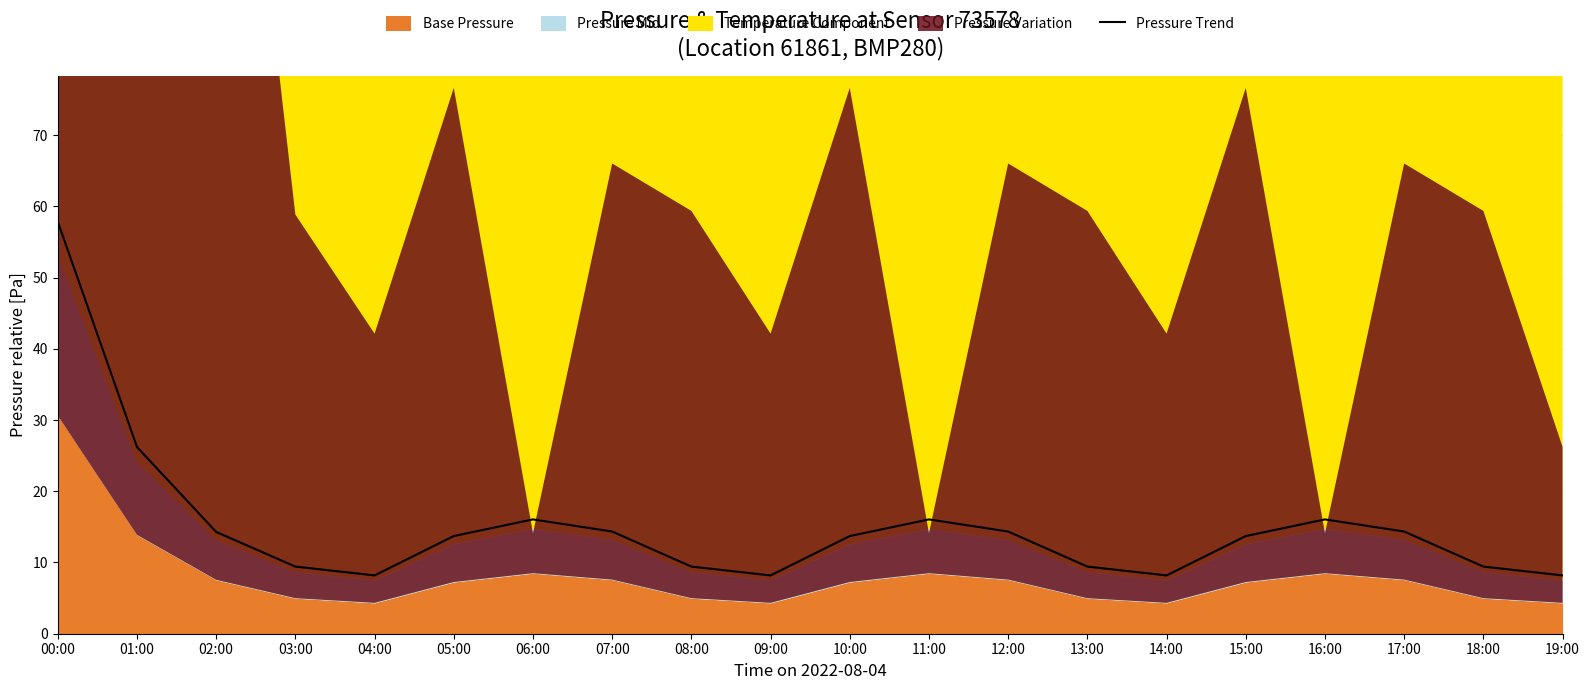

The chart shows a value of 57.9 at 00:00. True or false?

True